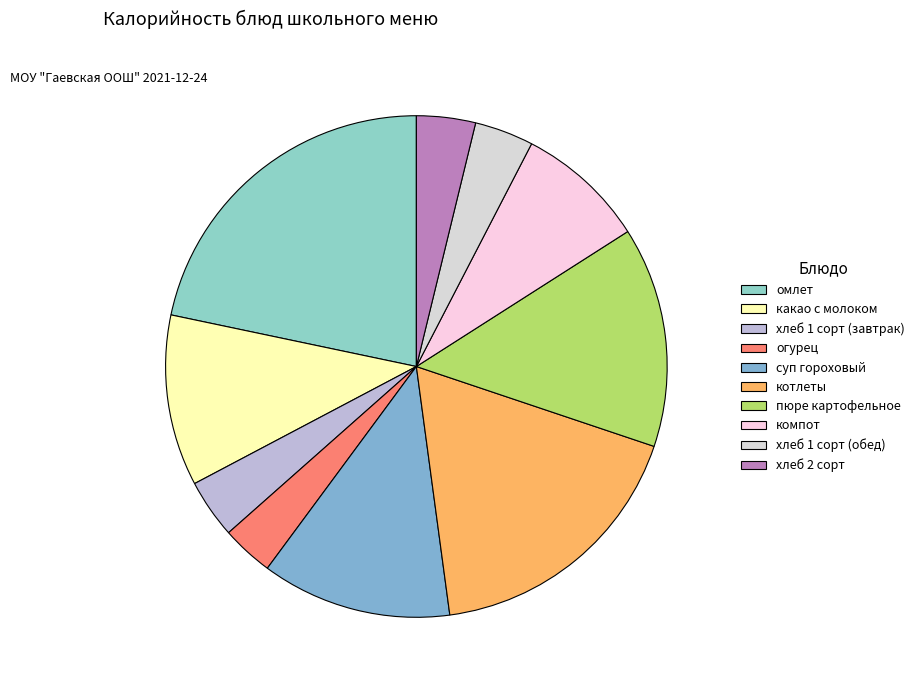

Count the number of slices in the pie.

10